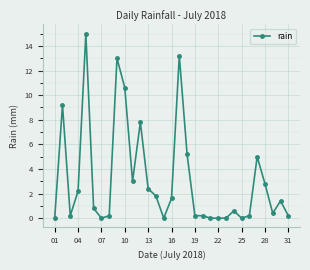

What is the greatest value displayed?

15.0